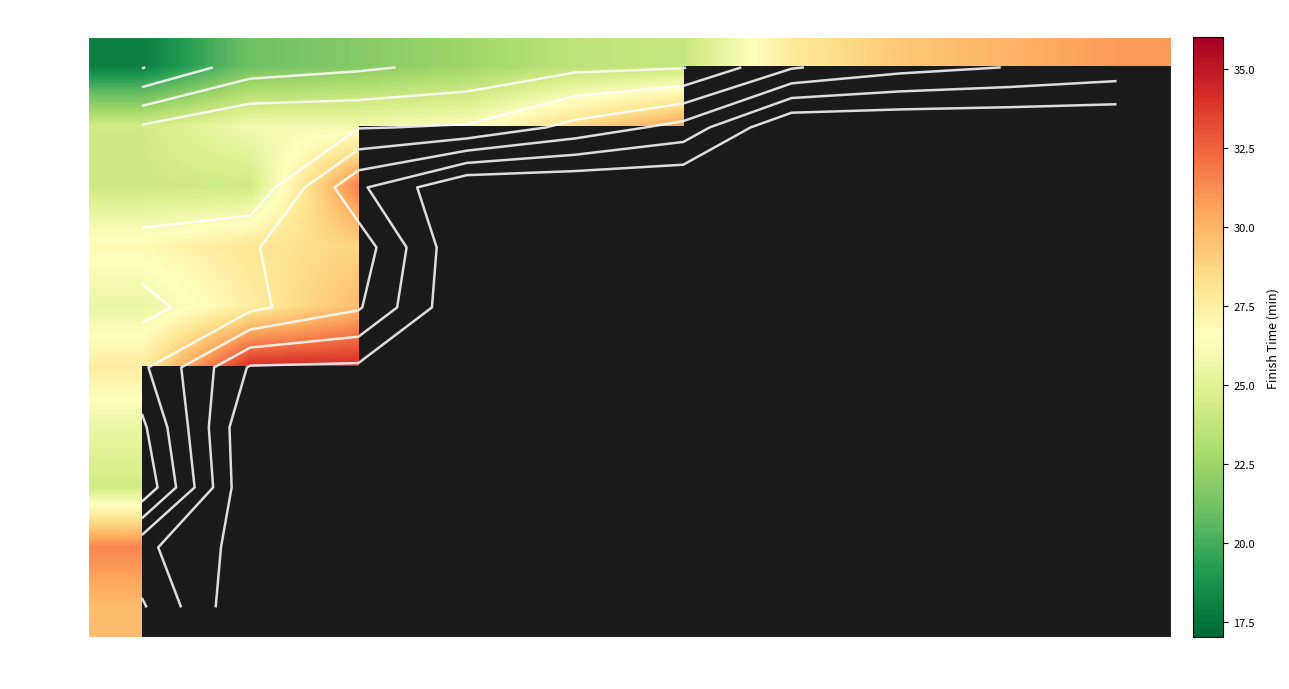

The value of W35 at 1 is 24.3. True or false?

True